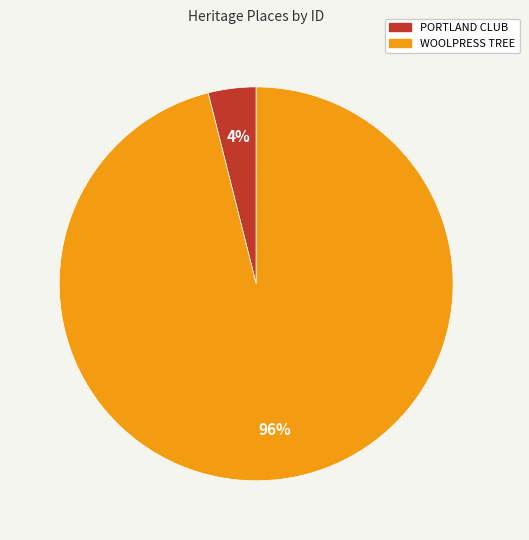

To the nearest percent, what is the difference between the WOOLPRESS TREE and PORTLAND CLUB slice percentages?

92%